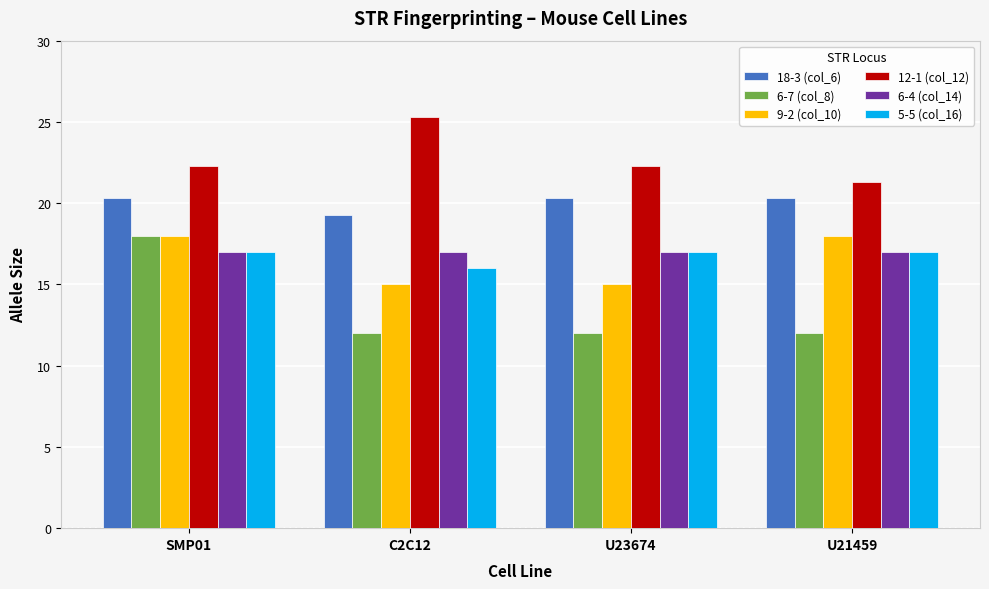

What is the average value of the 9-2 (col_10) series?

16.5